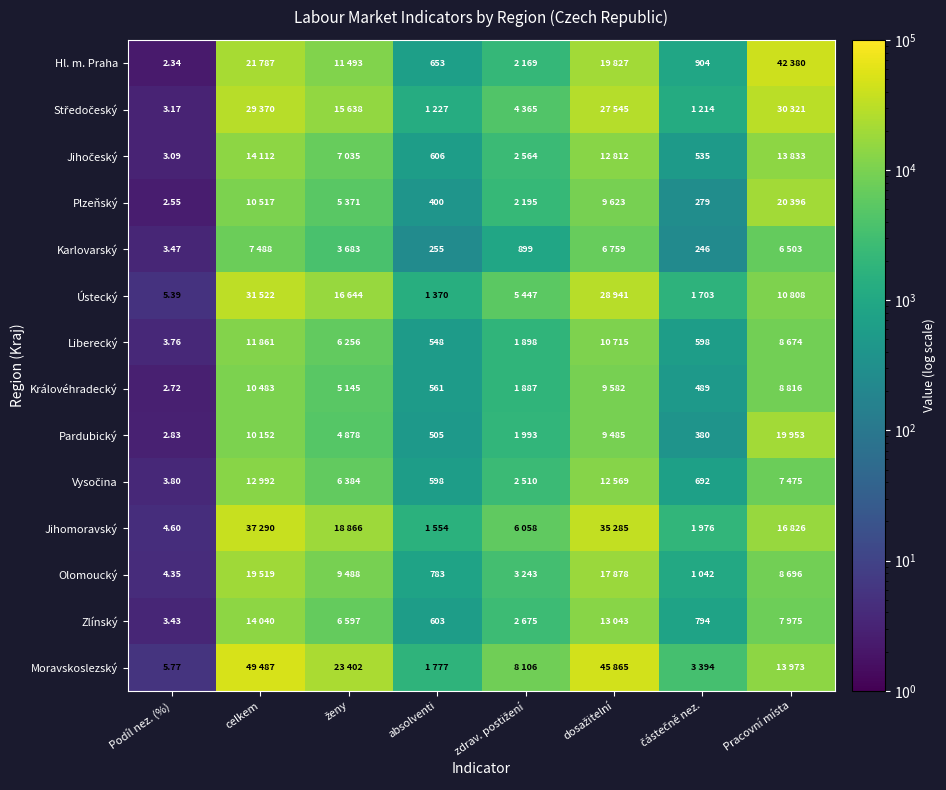

List the series in order of their peak value, highest first.

Moravskoslezský, Hl. m. Praha, Jihomoravský, Ústecký, Středočeský, Plzeňský, Pardubický, Olomoucký, Jihočeský, Zlínský, Vysočina, Liberecký, Královéhradecký, Karlovarský